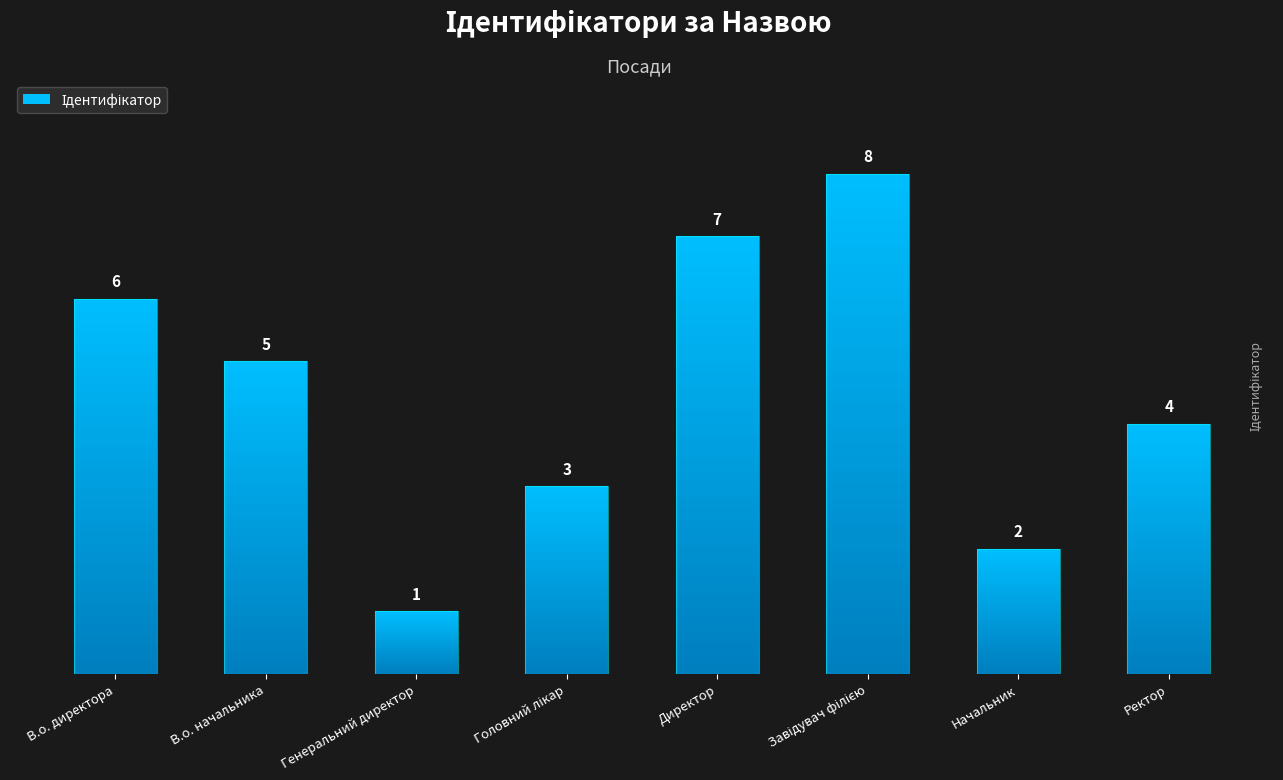

Between Начальник and Генеральний директор, which is larger?

Начальник